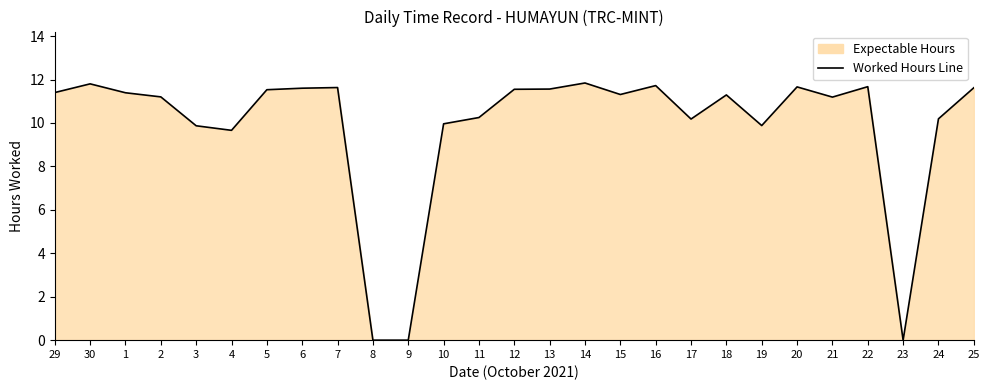

What is the change in value from 5 to 25?

+0.1